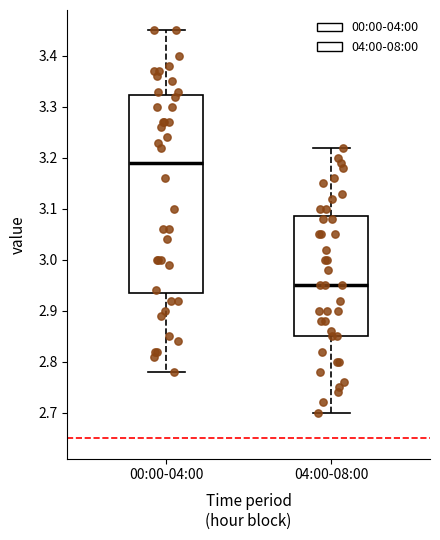

Where does the lower whisker of the box for 04:00-08:00 end on the y-axis? The values are not printed on the chart, so give them approximately, as read against the axis.

2.70